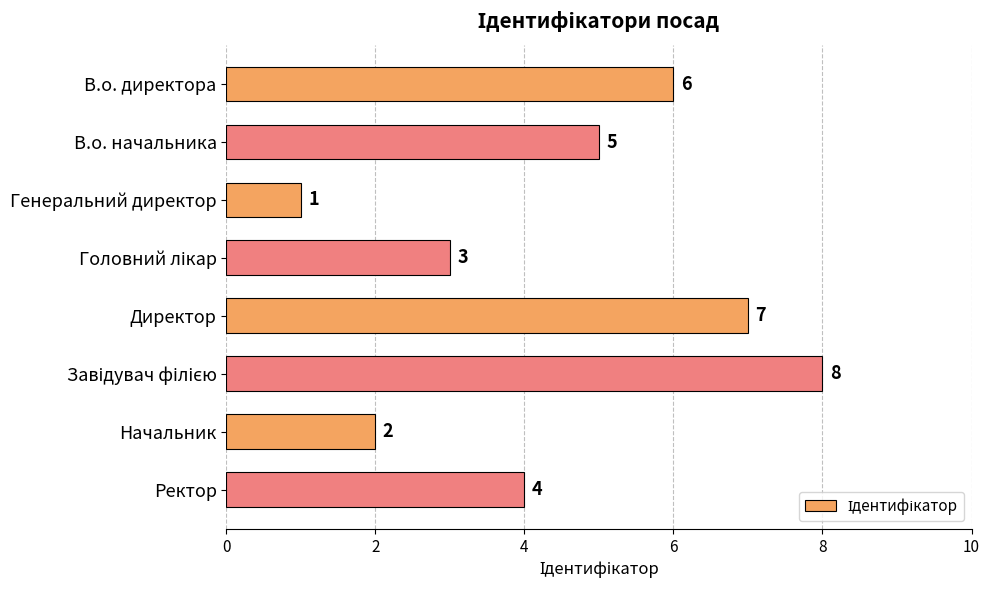

What is the difference between the maximum and minimum values?

7